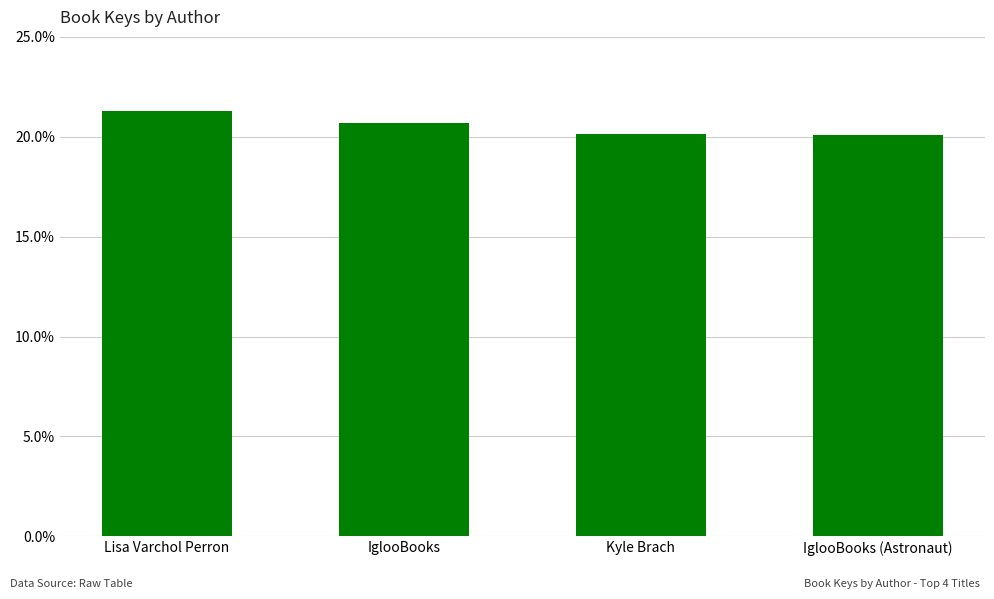

The chart shows a value of 35.4 at IglooBooks. True or false?

False